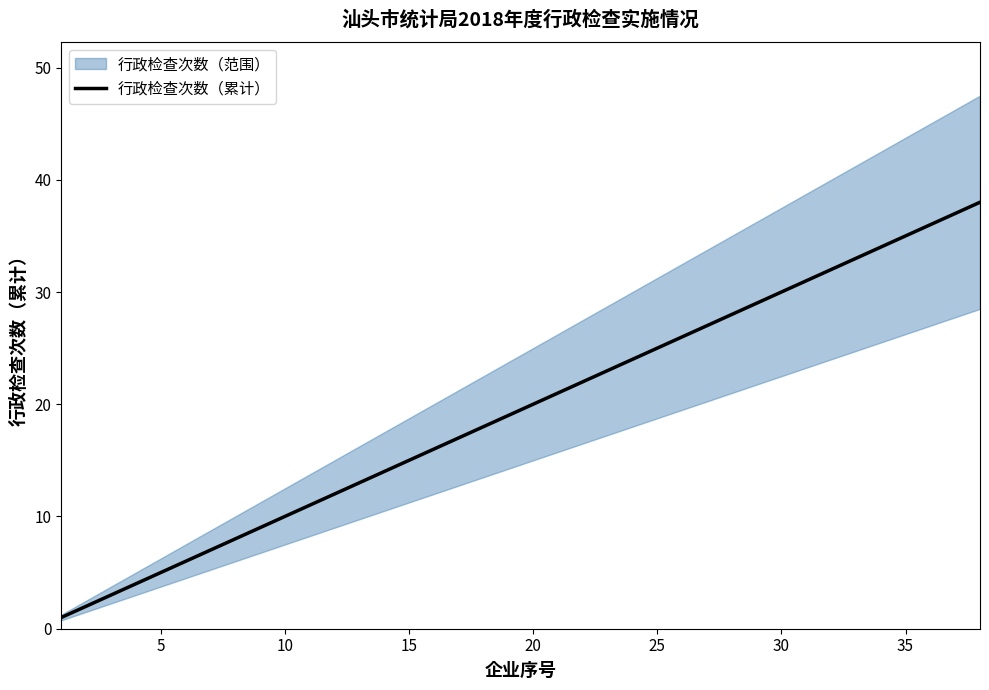

What is the maximum value for 行政检查次数（累计）?

38